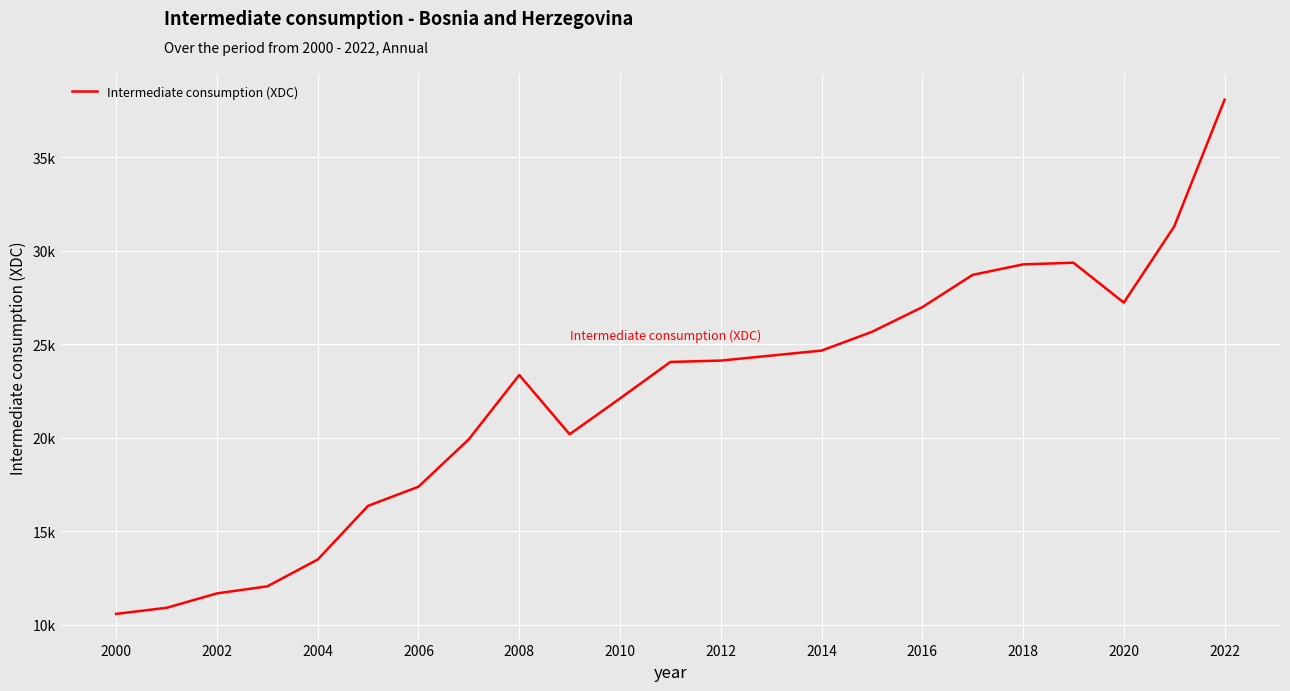

How many interior local peaks (higher than both neighbors) does the data have?

2